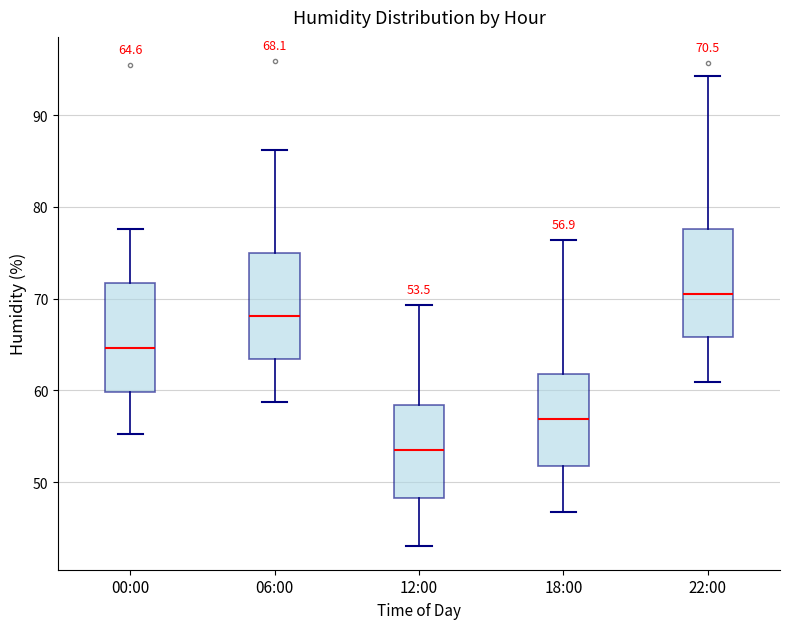

Which box has the highest median line?

22:00